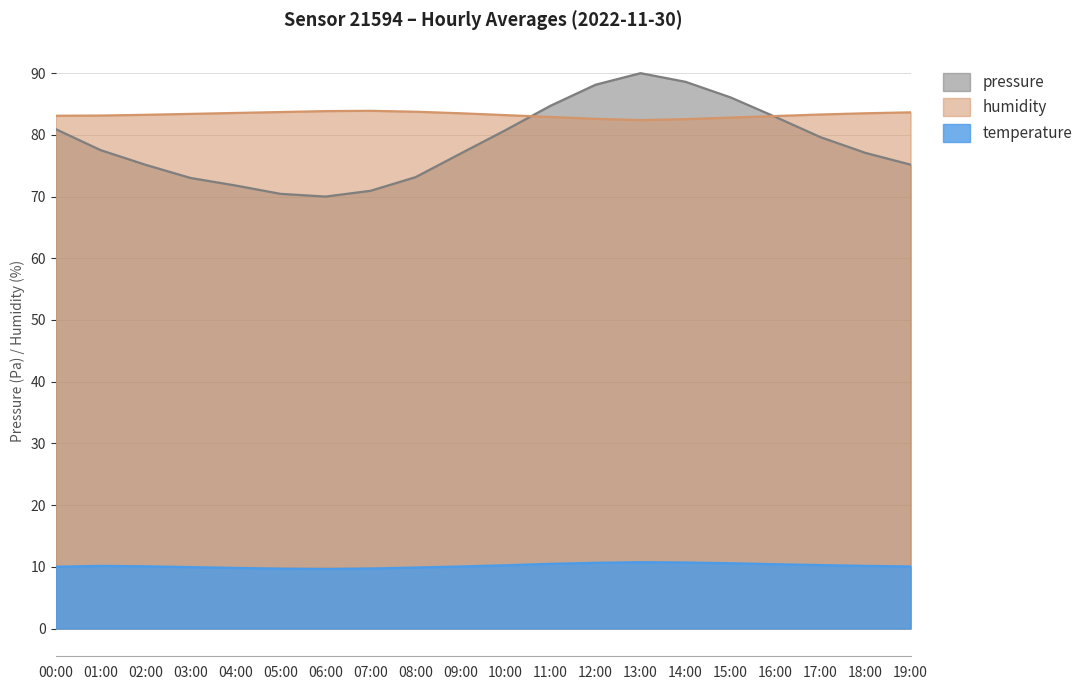

Does the chart have visible grid lines?

Yes